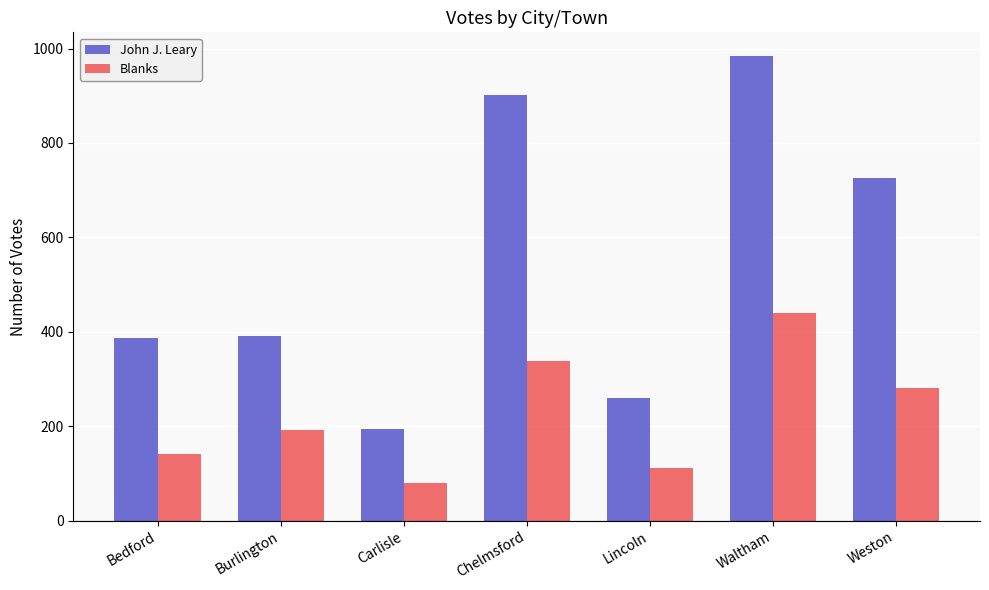

True or false: John J. Leary has a value of 180 at Burlington.

False